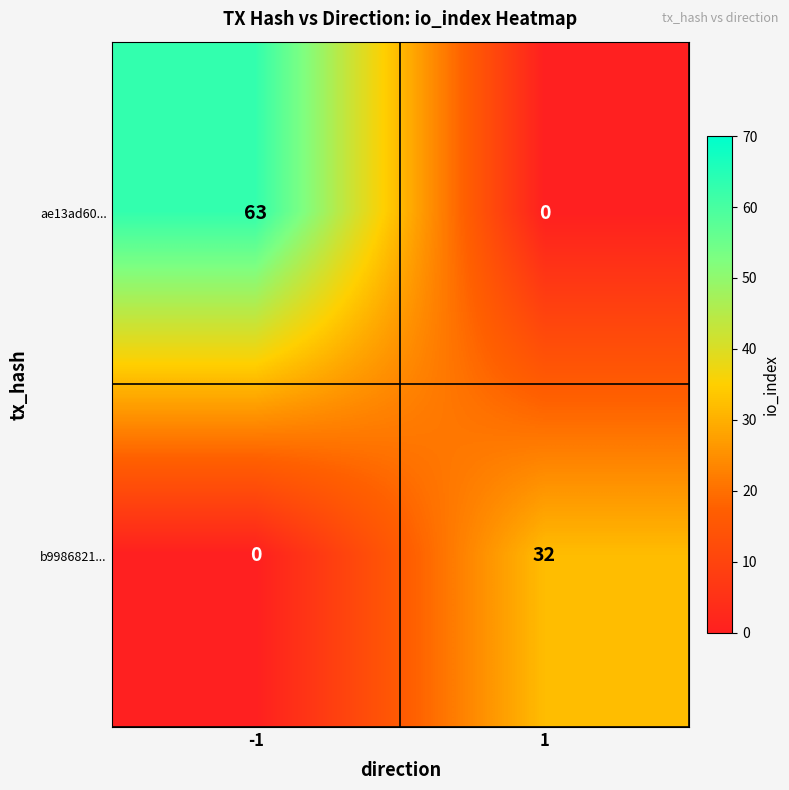

Is it true that b9986821... equals 0 at -1?

True